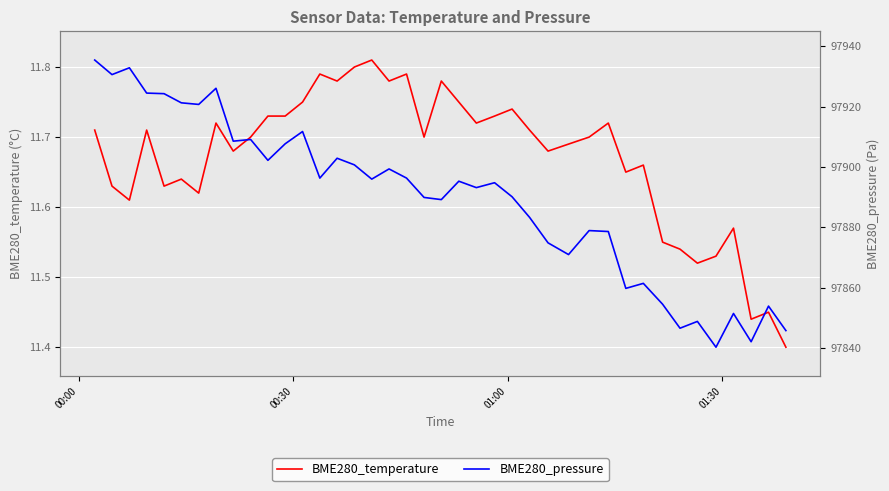

True or false: BME280_pressure and BME280_temperature cross at least once.

False